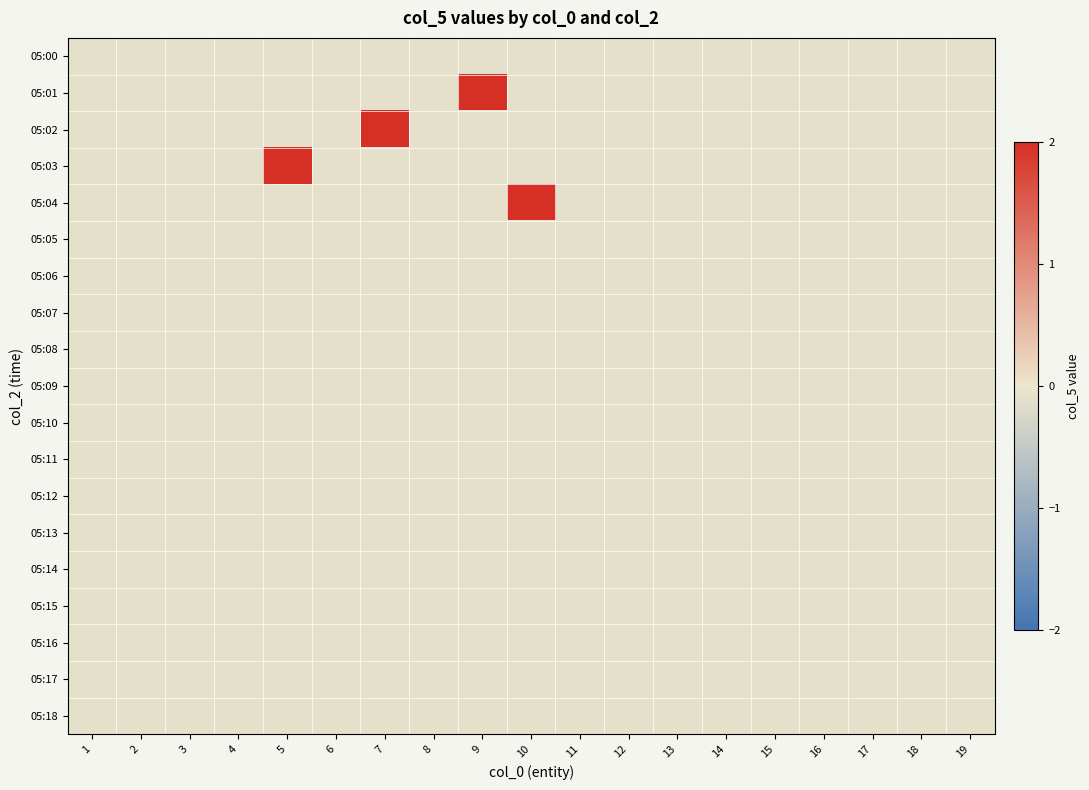

Reading left to right, extract all data points from this chart.

05:00: 1=-0.1	2=-0.1	3=-0.1	4=-0.1	5=-0.1	6=-0.1	7=-0.1	8=-0.1	9=-0.1	10=-0.1	11=-0.1	12=-0.1	13=-0.1	14=-0.1	15=-0.1	16=-0.1	17=-0.1	18=-0.1	19=-0.1
05:01: 1=-0.1	2=-0.1	3=-0.1	4=-0.1	5=-0.1	6=-0.1	7=-0.1	8=-0.1	9=2.0	10=-0.1	11=-0.1	12=-0.1	13=-0.1	14=-0.1	15=-0.1	16=-0.1	17=-0.1	18=-0.1	19=-0.1
05:02: 1=-0.1	2=-0.1	3=-0.1	4=-0.1	5=-0.1	6=-0.1	7=2.0	8=-0.1	9=-0.1	10=-0.1	11=-0.1	12=-0.1	13=-0.1	14=-0.1	15=-0.1	16=-0.1	17=-0.1	18=-0.1	19=-0.1
05:03: 1=-0.1	2=-0.1	3=-0.1	4=-0.1	5=2.0	6=-0.1	7=-0.1	8=-0.1	9=-0.1	10=-0.1	11=-0.1	12=-0.1	13=-0.1	14=-0.1	15=-0.1	16=-0.1	17=-0.1	18=-0.1	19=-0.1
05:04: 1=-0.1	2=-0.1	3=-0.1	4=-0.1	5=-0.1	6=-0.1	7=-0.1	8=-0.1	9=-0.1	10=2.0	11=-0.1	12=-0.1	13=-0.1	14=-0.1	15=-0.1	16=-0.1	17=-0.1	18=-0.1	19=-0.1
05:05: 1=-0.1	2=-0.1	3=-0.1	4=-0.1	5=-0.1	6=-0.1	7=-0.1	8=-0.1	9=-0.1	10=-0.1	11=-0.1	12=-0.1	13=-0.1	14=-0.1	15=-0.1	16=-0.1	17=-0.1	18=-0.1	19=-0.1
05:06: 1=-0.1	2=-0.1	3=-0.1	4=-0.1	5=-0.1	6=-0.1	7=-0.1	8=-0.1	9=-0.1	10=-0.1	11=-0.1	12=-0.1	13=-0.1	14=-0.1	15=-0.1	16=-0.1	17=-0.1	18=-0.1	19=-0.1
05:07: 1=-0.1	2=-0.1	3=-0.1	4=-0.1	5=-0.1	6=-0.1	7=-0.1	8=-0.1	9=-0.1	10=-0.1	11=-0.1	12=-0.1	13=-0.1	14=-0.1	15=-0.1	16=-0.1	17=-0.1	18=-0.1	19=-0.1
05:08: 1=-0.1	2=-0.1	3=-0.1	4=-0.1	5=-0.1	6=-0.1	7=-0.1	8=-0.1	9=-0.1	10=-0.1	11=-0.1	12=-0.1	13=-0.1	14=-0.1	15=-0.1	16=-0.1	17=-0.1	18=-0.1	19=-0.1
05:09: 1=-0.1	2=-0.1	3=-0.1	4=-0.1	5=-0.1	6=-0.1	7=-0.1	8=-0.1	9=-0.1	10=-0.1	11=-0.1	12=-0.1	13=-0.1	14=-0.1	15=-0.1	16=-0.1	17=-0.1	18=-0.1	19=-0.1
05:10: 1=-0.1	2=-0.1	3=-0.1	4=-0.1	5=-0.1	6=-0.1	7=-0.1	8=-0.1	9=-0.1	10=-0.1	11=-0.1	12=-0.1	13=-0.1	14=-0.1	15=-0.1	16=-0.1	17=-0.1	18=-0.1	19=-0.1
05:11: 1=-0.1	2=-0.1	3=-0.1	4=-0.1	5=-0.1	6=-0.1	7=-0.1	8=-0.1	9=-0.1	10=-0.1	11=-0.1	12=-0.1	13=-0.1	14=-0.1	15=-0.1	16=-0.1	17=-0.1	18=-0.1	19=-0.1
05:12: 1=-0.1	2=-0.1	3=-0.1	4=-0.1	5=-0.1	6=-0.1	7=-0.1	8=-0.1	9=-0.1	10=-0.1	11=-0.1	12=-0.1	13=-0.1	14=-0.1	15=-0.1	16=-0.1	17=-0.1	18=-0.1	19=-0.1
05:13: 1=-0.1	2=-0.1	3=-0.1	4=-0.1	5=-0.1	6=-0.1	7=-0.1	8=-0.1	9=-0.1	10=-0.1	11=-0.1	12=-0.1	13=-0.1	14=-0.1	15=-0.1	16=-0.1	17=-0.1	18=-0.1	19=-0.1
05:14: 1=-0.1	2=-0.1	3=-0.1	4=-0.1	5=-0.1	6=-0.1	7=-0.1	8=-0.1	9=-0.1	10=-0.1	11=-0.1	12=-0.1	13=-0.1	14=-0.1	15=-0.1	16=-0.1	17=-0.1	18=-0.1	19=-0.1
05:15: 1=-0.1	2=-0.1	3=-0.1	4=-0.1	5=-0.1	6=-0.1	7=-0.1	8=-0.1	9=-0.1	10=-0.1	11=-0.1	12=-0.1	13=-0.1	14=-0.1	15=-0.1	16=-0.1	17=-0.1	18=-0.1	19=-0.1
05:16: 1=-0.1	2=-0.1	3=-0.1	4=-0.1	5=-0.1	6=-0.1	7=-0.1	8=-0.1	9=-0.1	10=-0.1	11=-0.1	12=-0.1	13=-0.1	14=-0.1	15=-0.1	16=-0.1	17=-0.1	18=-0.1	19=-0.1
05:17: 1=-0.1	2=-0.1	3=-0.1	4=-0.1	5=-0.1	6=-0.1	7=-0.1	8=-0.1	9=-0.1	10=-0.1	11=-0.1	12=-0.1	13=-0.1	14=-0.1	15=-0.1	16=-0.1	17=-0.1	18=-0.1	19=-0.1
05:18: 1=-0.1	2=-0.1	3=-0.1	4=-0.1	5=-0.1	6=-0.1	7=-0.1	8=-0.1	9=-0.1	10=-0.1	11=-0.1	12=-0.1	13=-0.1	14=-0.1	15=-0.1	16=-0.1	17=-0.1	18=-0.1	19=-0.1